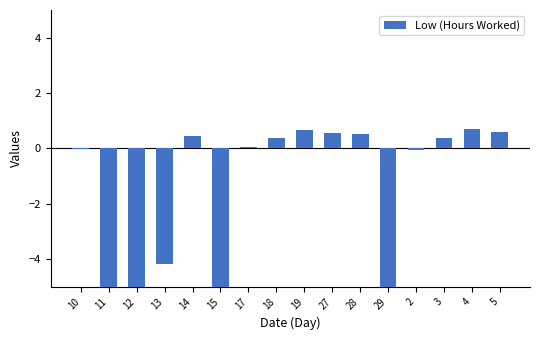

Rank the categories by value from highest to lowest.

4, 19, 5, 27, 28, 14, 18, 3, 17, 10, 2, 13, 11, 12, 15, 29